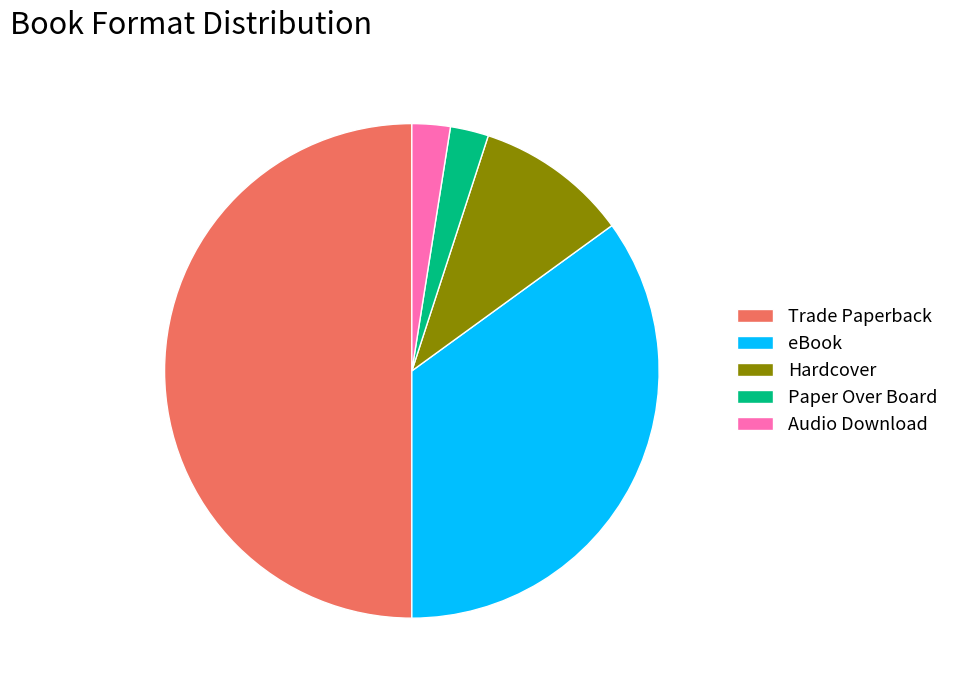

True or false: Paper Over Board accounts for 2% of the total.

True